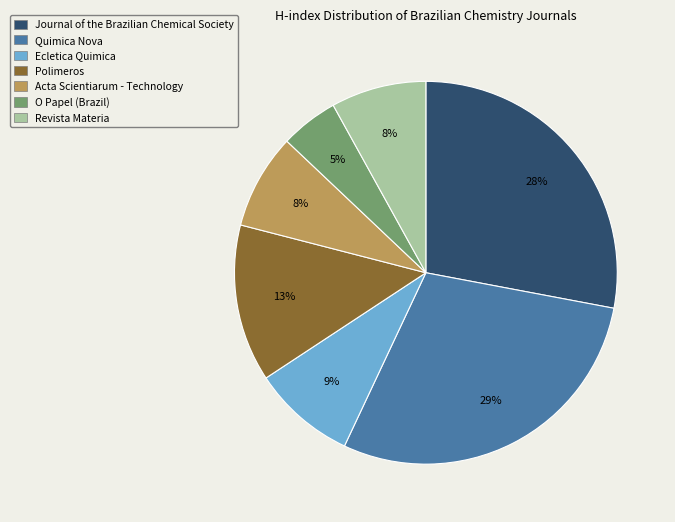

Which slice is the smallest?

O Papel (Brazil)